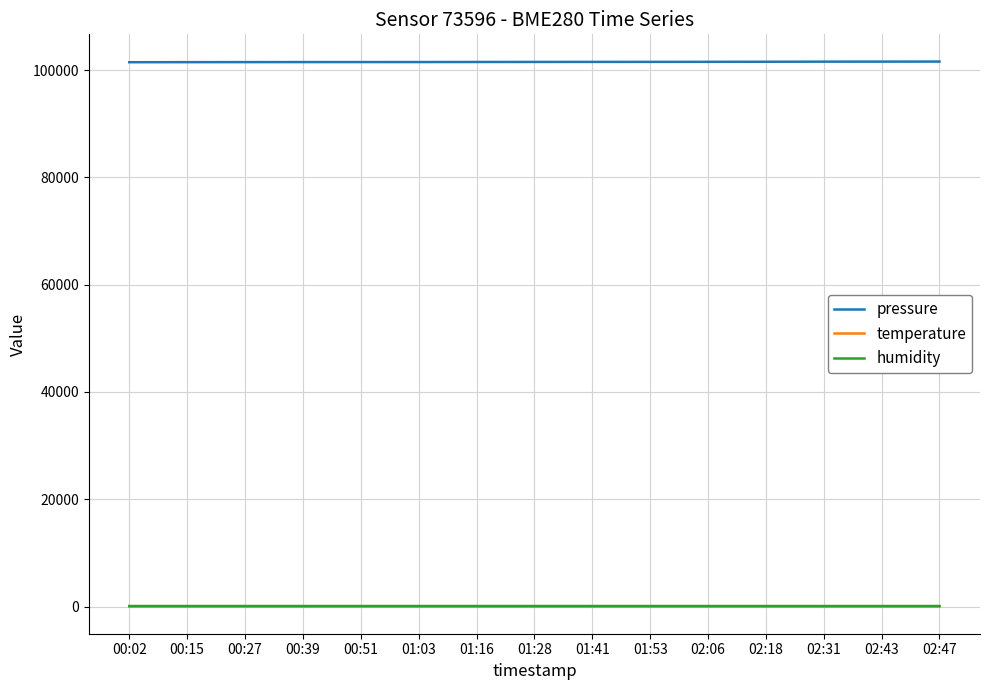

The value of humidity at 01:03 is 94.5. True or false?

True